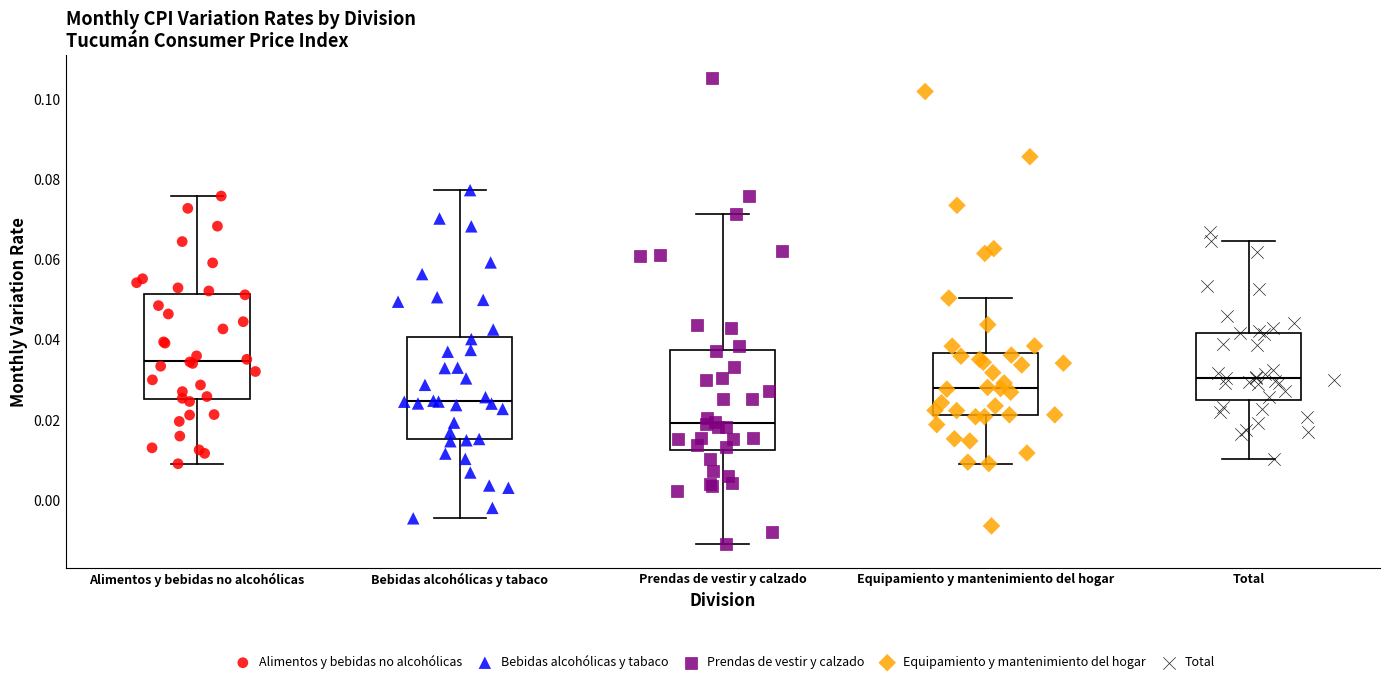

Reading left to right, read every box against the y-axis: the position of its median line, the range the box covers, and the ends of its whiskers. The values are not printed on the chart, so give them approximately, as read against the axis.

Alimentos y bebidas no alcohólicas: median 0.034, box 0.026 to 0.052, whiskers 0.010 to 0.076
Bebidas alcohólicas y tabaco: median 0.024, box 0.016 to 0.040, whiskers -0.004 to 0.078
Prendas de vestir y calzado: median 0.020, box 0.012 to 0.038, whiskers -0.010 to 0.072
Equipamiento y mantenimiento del hogar: median 0.028, box 0.022 to 0.036, whiskers 0.010 to 0.050
Total: median 0.030, box 0.026 to 0.042, whiskers 0.010 to 0.064